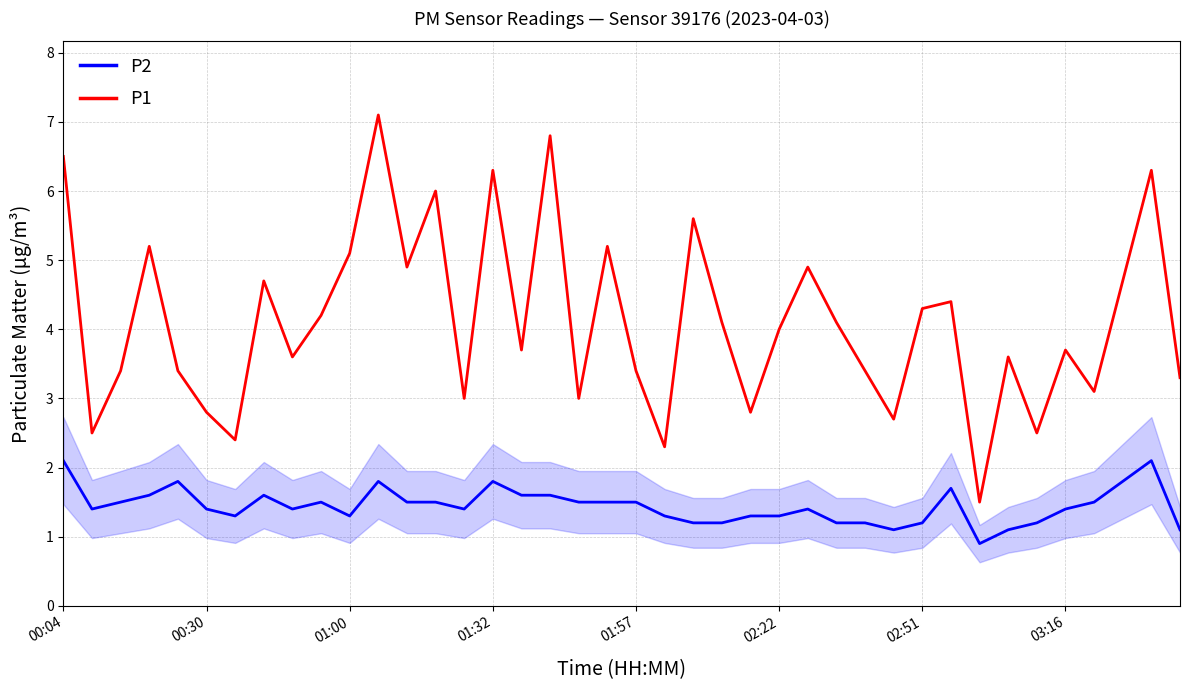

True or false: P1 and P2 intersect in this chart.

False